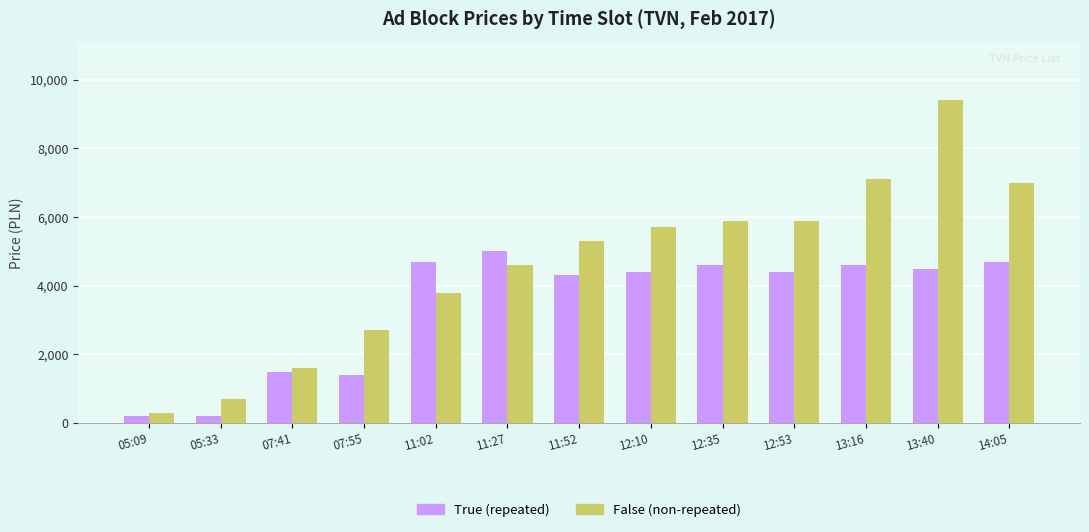

What is the maximum value shown in the chart?

9400